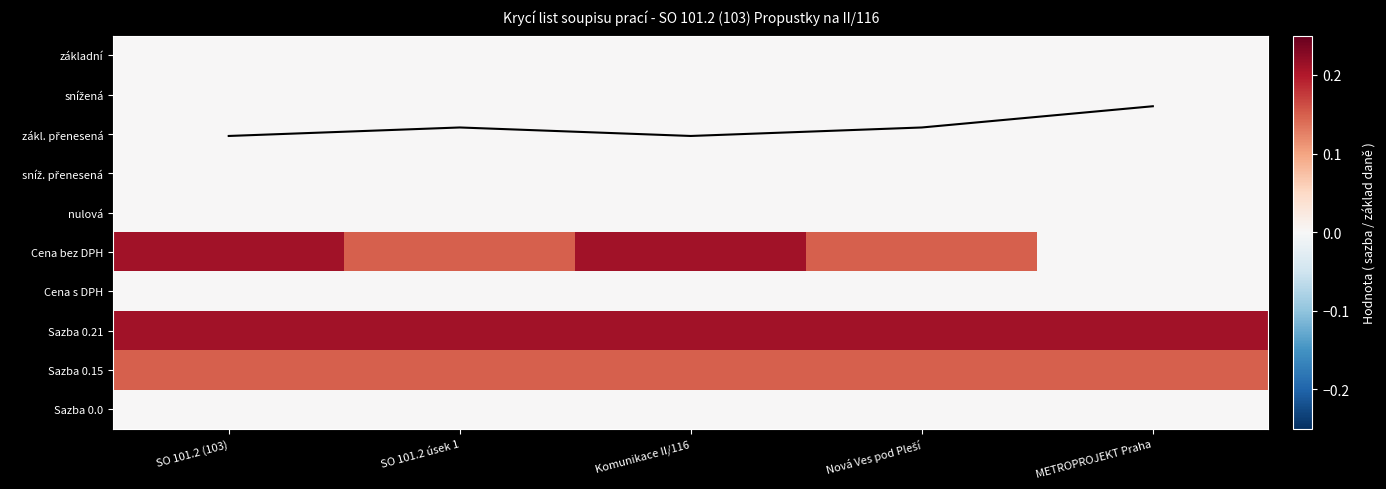

At how many categories does at least one series exceed 0?

5